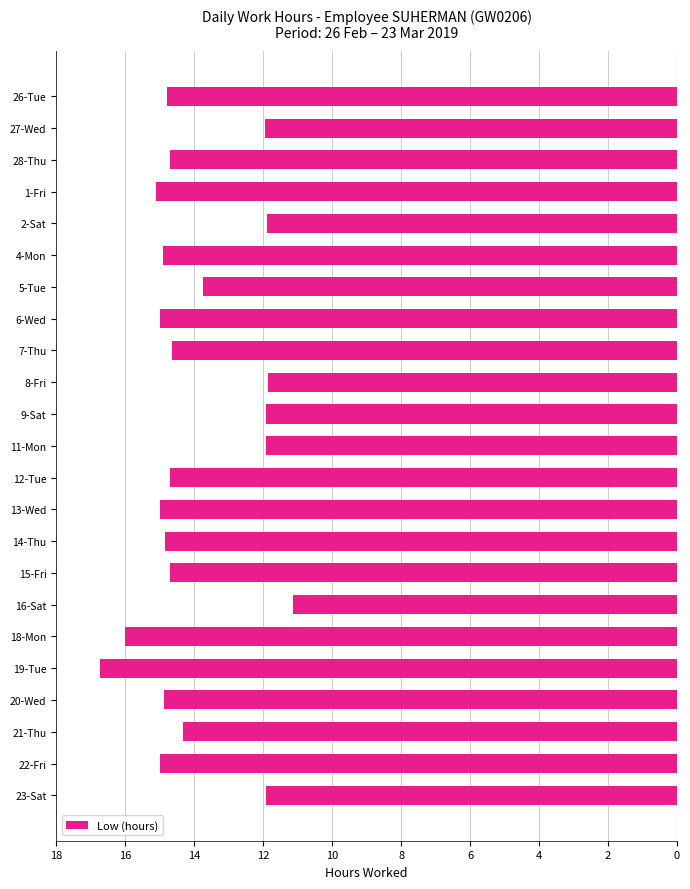

Are the bars horizontal?

Yes